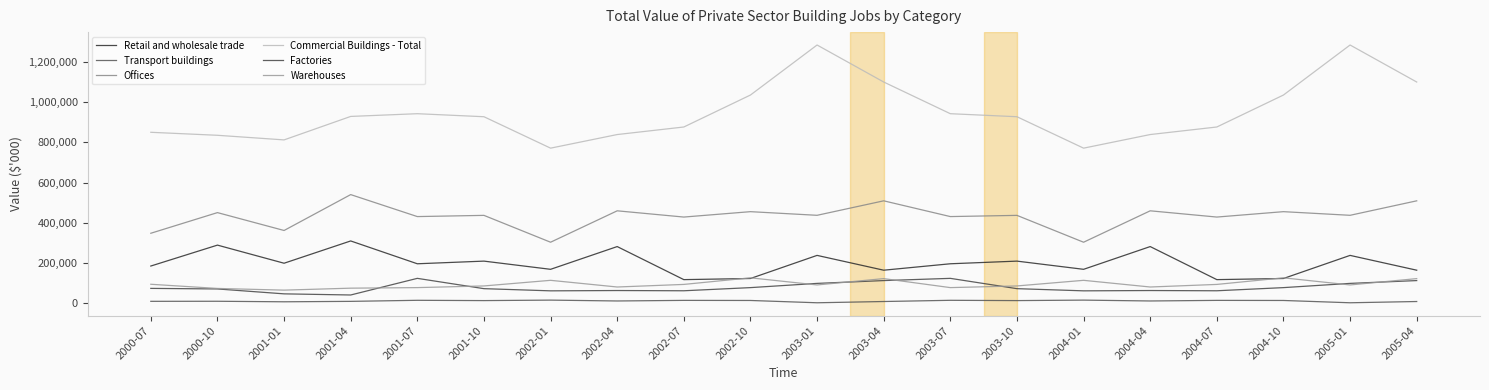

Does the chart display data point markers on the line(s)?

No